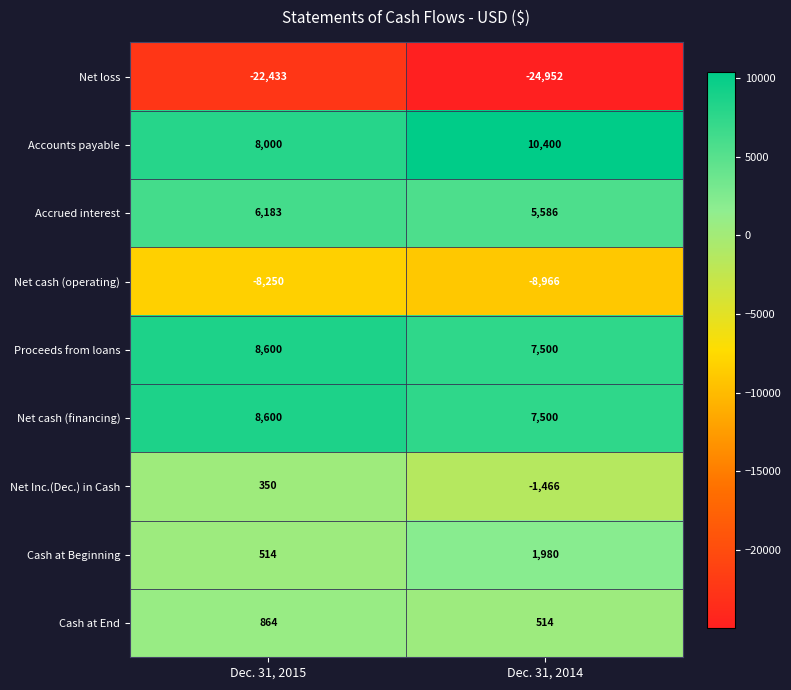

Count the number of categories in the chart.

2